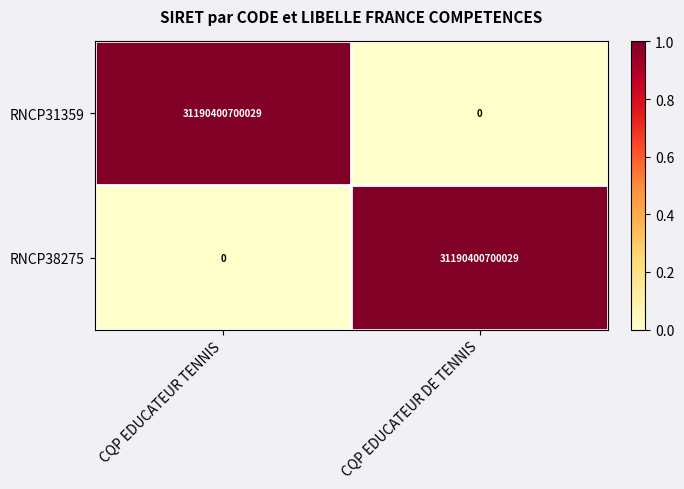

What is the maximum value shown in the chart?

31190400700029